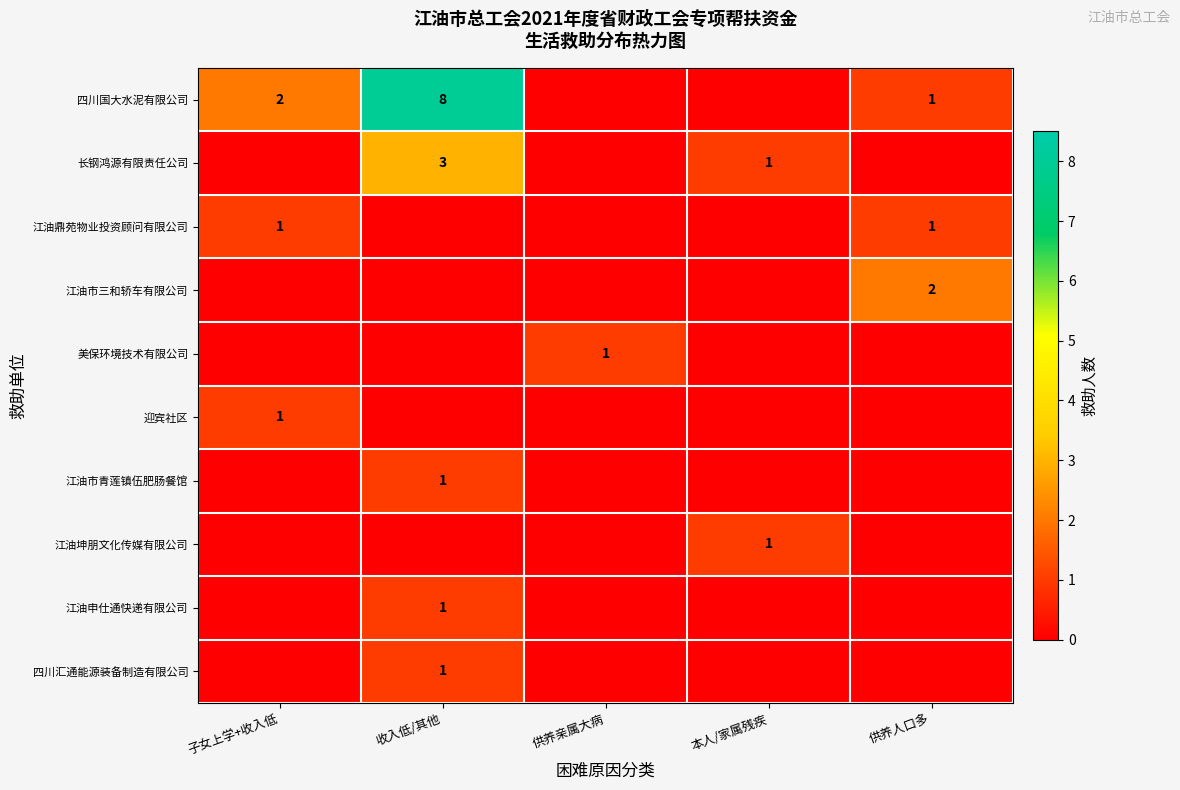

Is it true that 四川国大水泥有限公司 equals 2 at 子女上学+收入低?

True